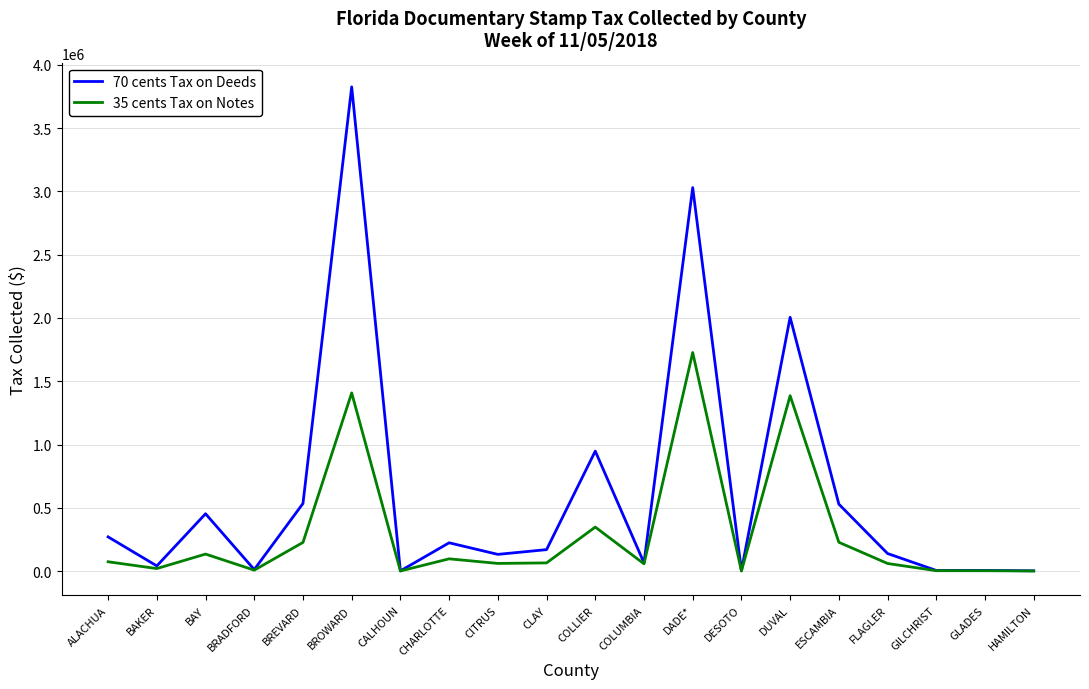

What is the highest value of the 70 cents Tax on Deeds series?

3826725.4